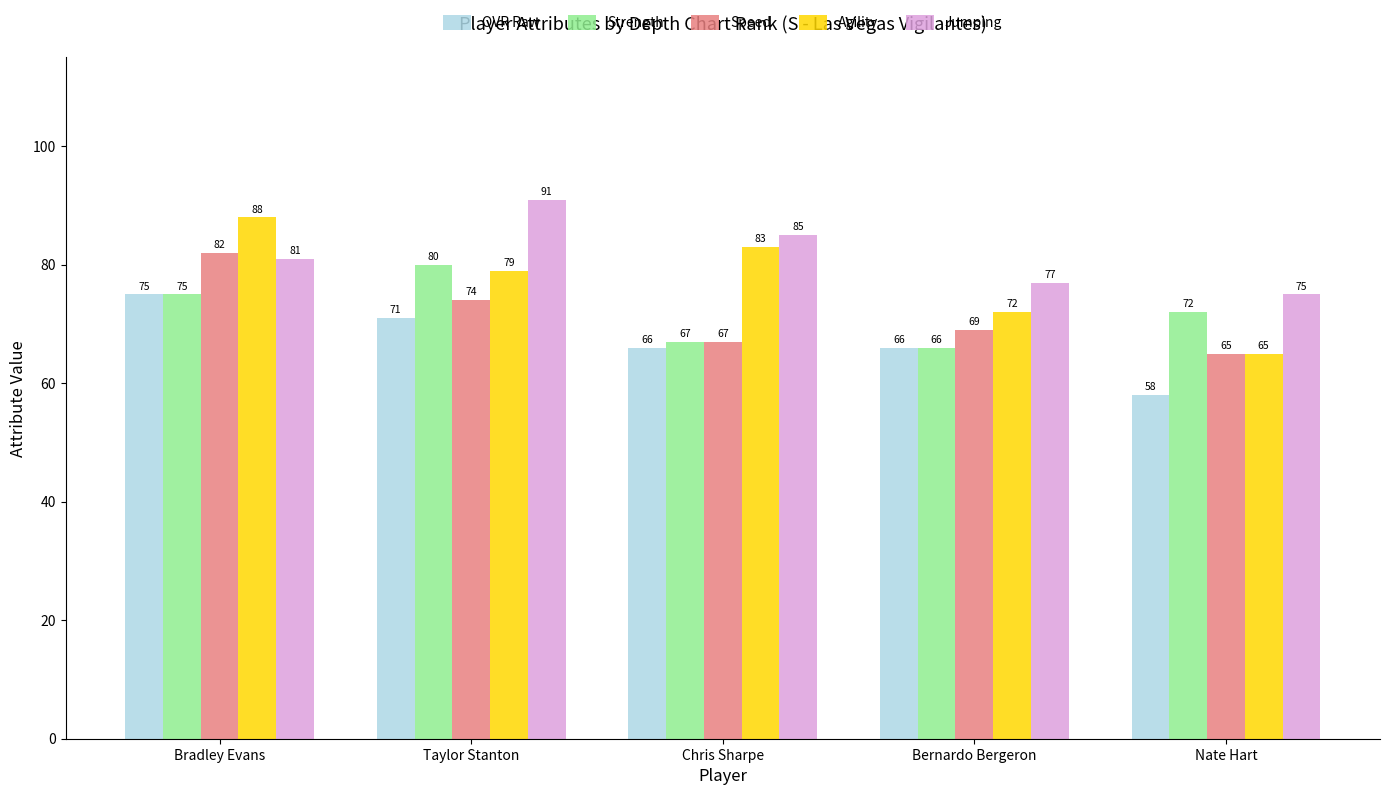

What is the average value of the Speed series?

71